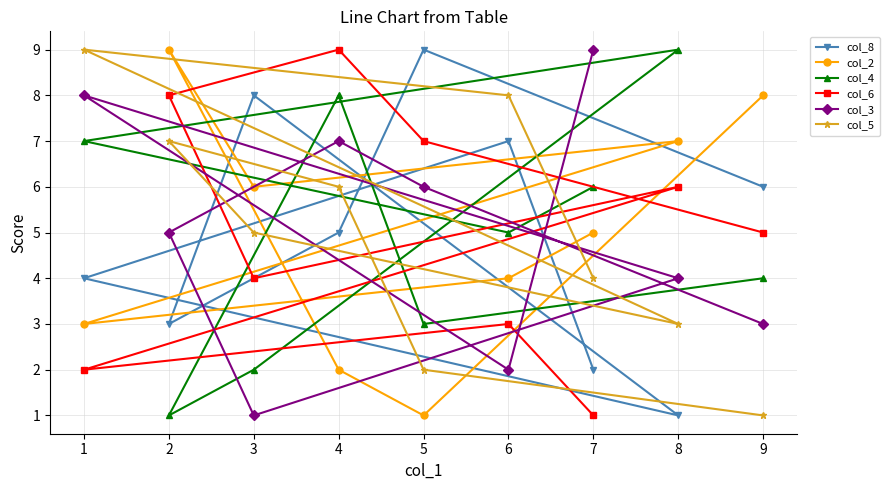

Which category has the highest value in the col_4 series?

8